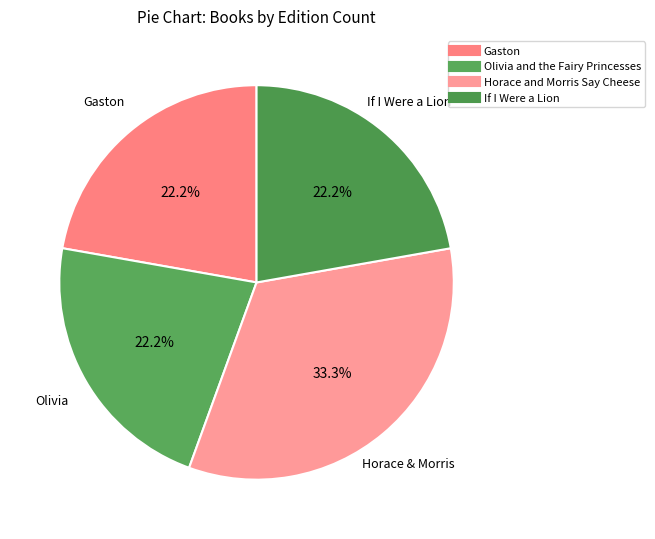

Is there any slice that represents more than half of the pie?

No